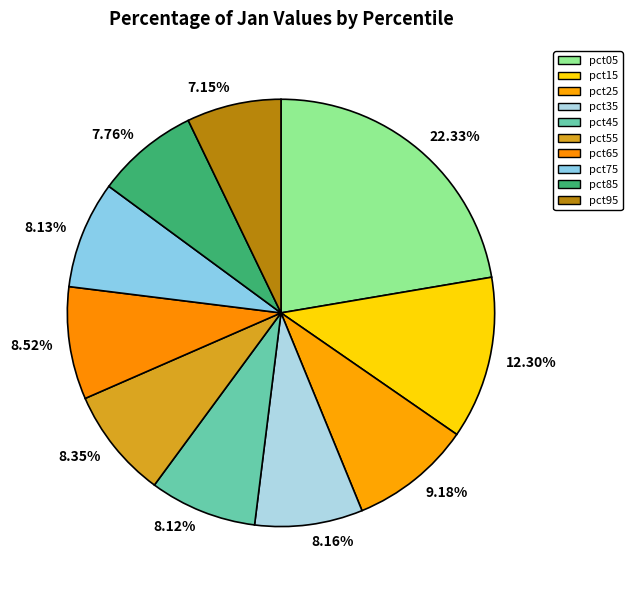

What is the smallest slice in the pie chart?

7.15%